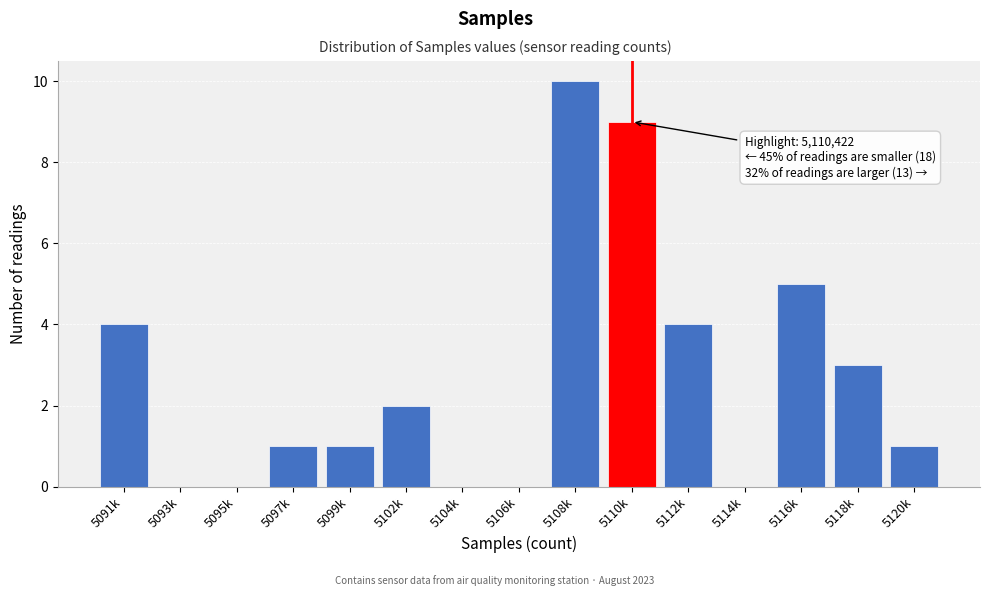

Reading right to left, extract all data points from this chart.

5120k=1	5118k=3	5116k=5	5114k=0	5112k=4	5110k=9	5108k=10	5106k=0	5104k=0	5102k=2	5099k=1	5097k=1	5095k=0	5093k=0	5091k=4